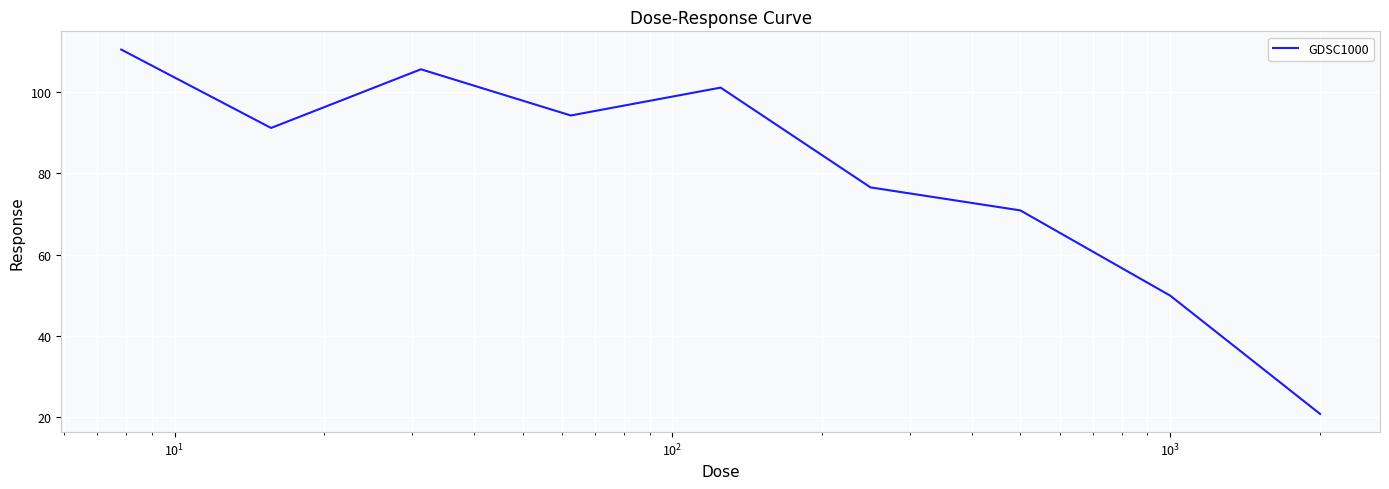

Does the chart have visible grid lines?

Yes